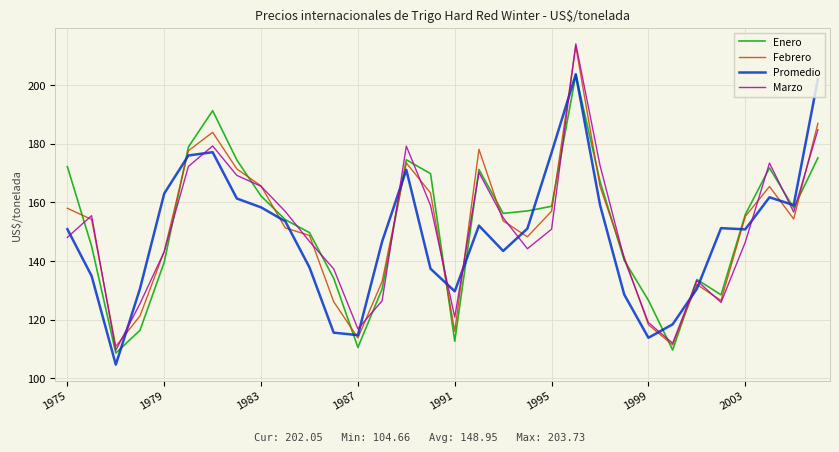

Which series has the widest spread of values?

Marzo